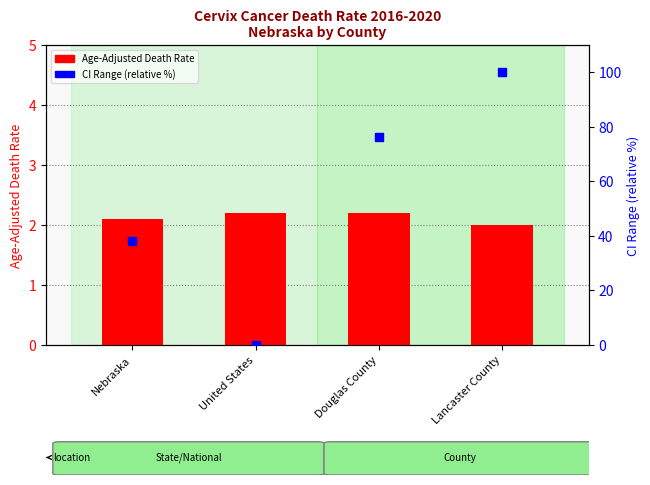

Which series contains the lowest Y value?

CI Range (percentile)